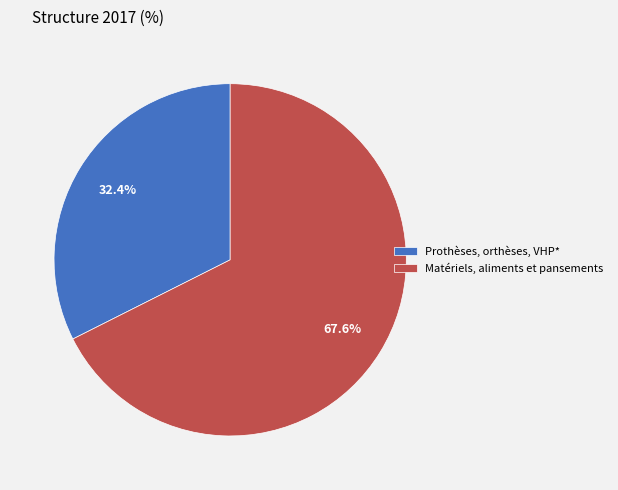

Combined, what portion of the pie is Matériels, aliments et pansements and Prothèses, orthèses, VHP*?

100.0%